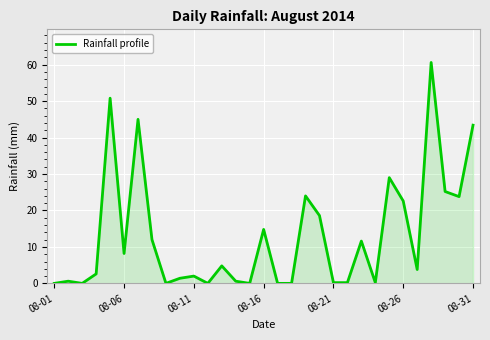

Does the chart have visible grid lines?

Yes